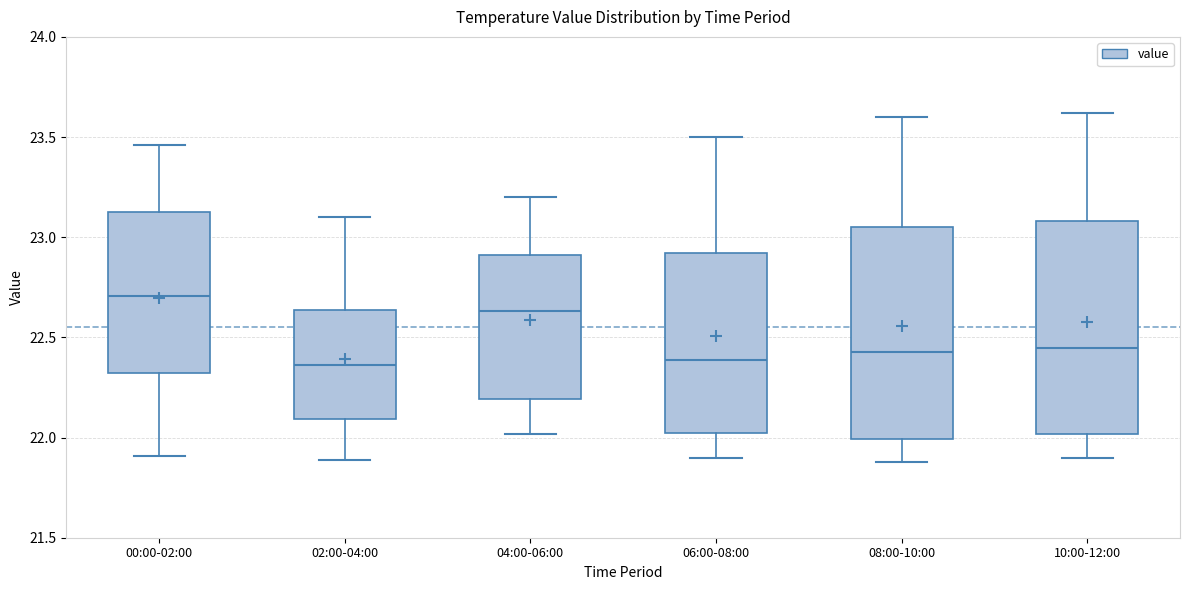

Reading left to right, transcribe this box plot: for each box, give where its median line is, the range the box spans, and where its two whiskers end, as read against the y-axis. The values are not printed on the chart, so give them approximately, as read against the axis.

00:00-02:00: median 22.70, box 22.30 to 23.15, whiskers 21.90 to 23.45
02:00-04:00: median 22.35, box 22.10 to 22.65, whiskers 21.90 to 23.10
04:00-06:00: median 22.65, box 22.20 to 22.90, whiskers 22.00 to 23.20
06:00-08:00: median 22.40, box 22.00 to 22.90, whiskers 21.90 to 23.50
08:00-10:00: median 22.45, box 22.00 to 23.05, whiskers 21.90 to 23.60
10:00-12:00: median 22.45, box 22.00 to 23.10, whiskers 21.90 to 23.60